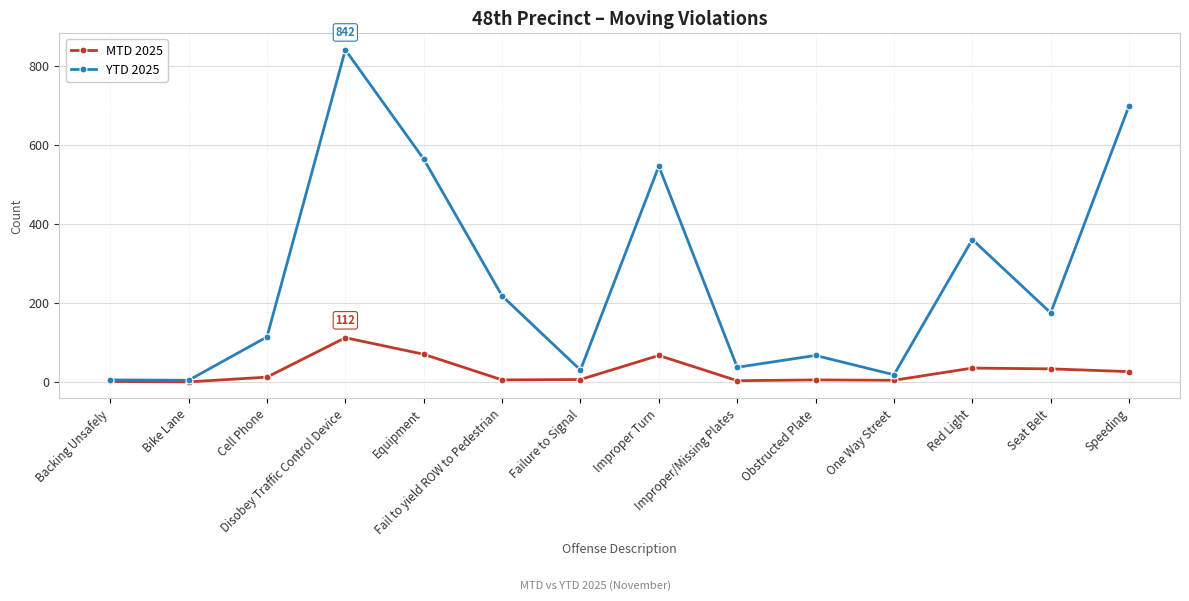

What is the highest value of the MTD 2025 series?

112